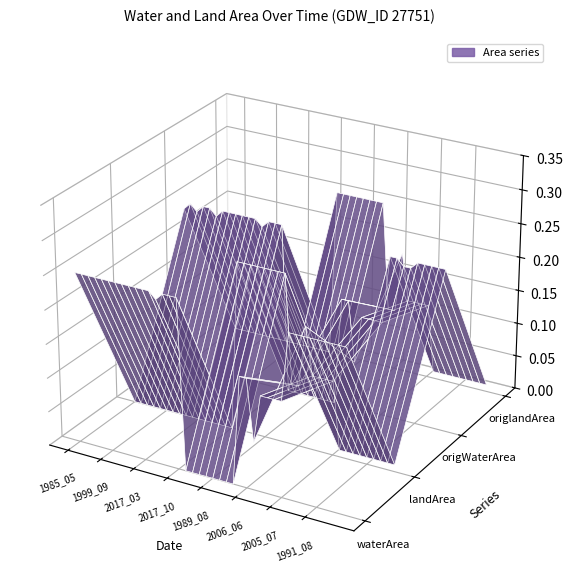

Reading left to right, what are all the values shown in this chart?

waterArea: 0.2	0.2	0.2	0.2	0.2	0.2	0.2	0.2	0.2	0.2	0.2	0.2	0.2	0.2	0.2	0.2	0.0	0.0	0.0	0.0	0.0	0.0	0.0	0.0	0.2	0.2	0.1	0.1	0.1	0.1	0.1	0.2	0.2	0.2	0.2	0.2	0.2	0.2	0.2	0.2
landArea: 0.0	0.0	0.0	0.0	0.0	0.0	0.0	0.0	0.0	0.0	0.0	0.0	0.0	0.0	0.0	0.0	0.2	0.2	0.2	0.2	0.2	0.2	0.2	0.2	0.1	0.1	0.2	0.1	0.1	0.1	0.1	0.0	0.0	0.0	0.0	0.0	0.0	0.0	0.0	0.0
origWaterArea: 0.2	0.2	0.2	0.2	0.2	0.2	0.2	0.2	0.2	0.2	0.2	0.2	0.2	0.2	0.2	0.2	0.0	0.0	0.0	0.0	0.0	0.0	0.0	0.0	0.2	0.2	0.1	0.1	0.1	0.1	0.1	0.2	0.2	0.2	0.2	0.2	0.2	0.2	0.2	0.2
origlandArea: 0.0	0.0	0.0	0.0	0.0	0.0	0.0	0.0	0.0	0.0	0.0	0.0	0.0	0.0	0.0	0.0	0.2	0.2	0.2	0.2	0.2	0.2	0.2	0.2	0.1	0.1	0.2	0.1	0.1	0.1	0.1	0.0	0.0	0.0	0.0	0.0	0.0	0.0	0.0	0.0